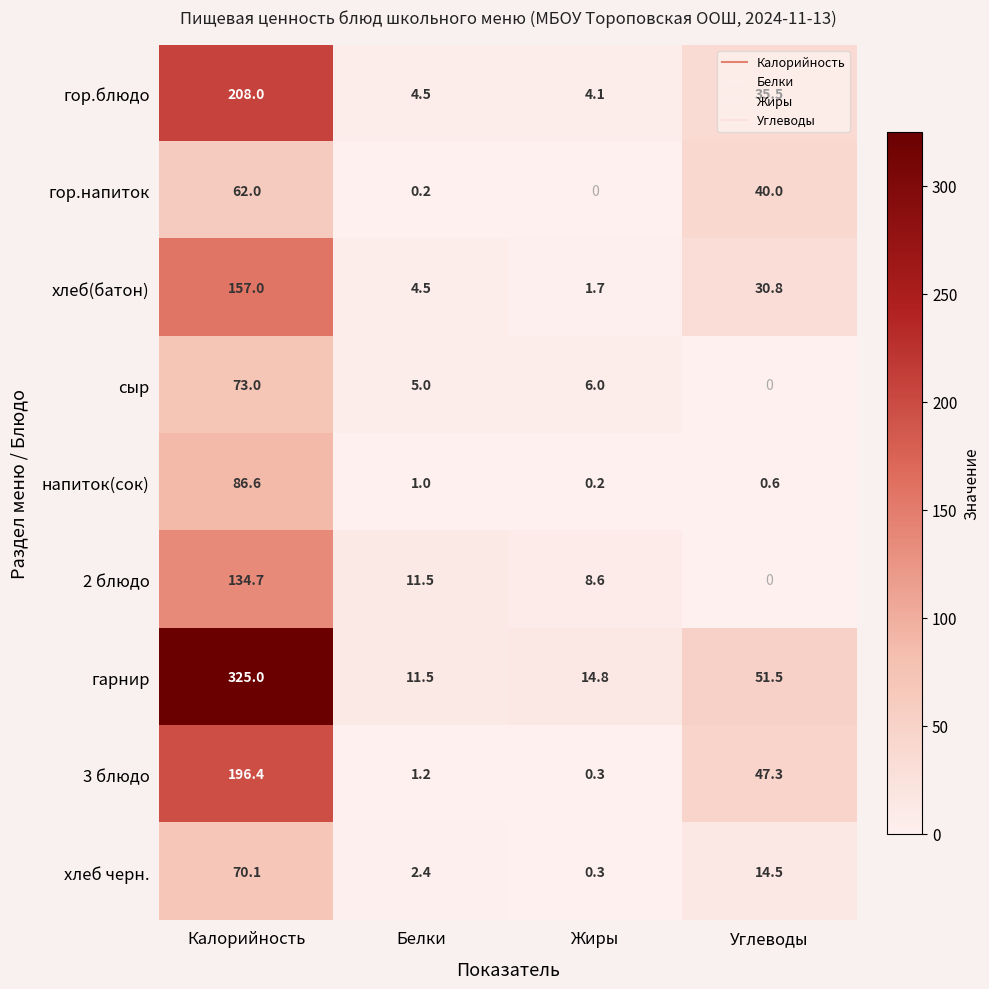

Where does the сыр series first go above 6?

Калорийность